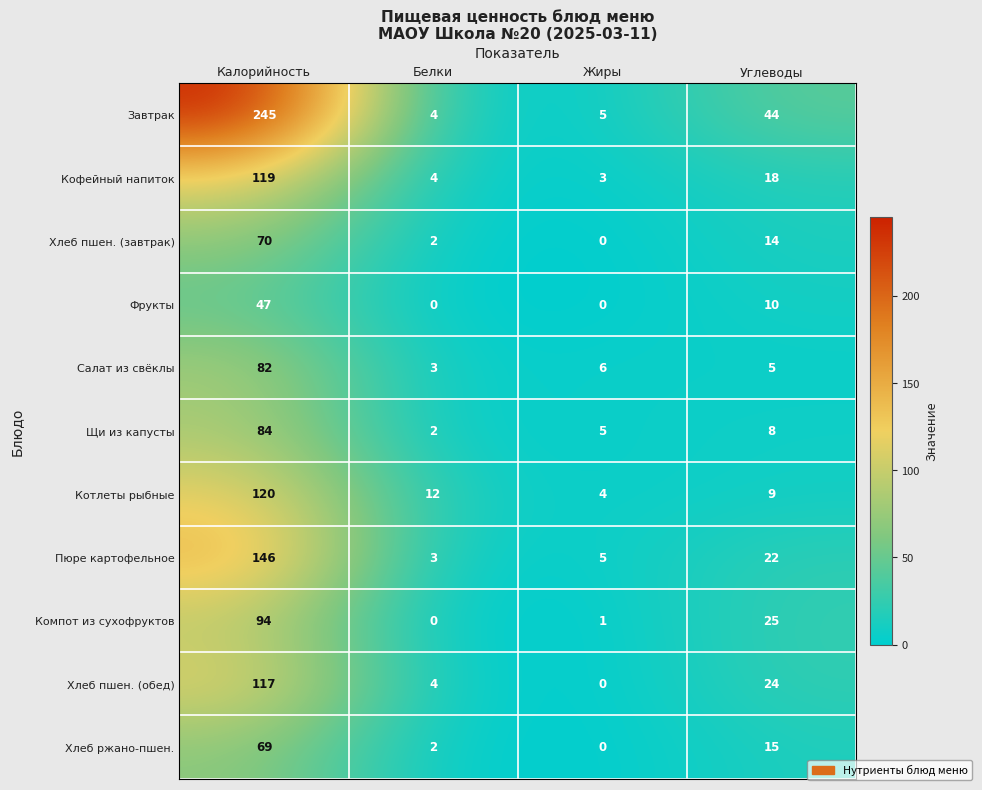

Is it true that Фрукты equals 0 at Белки?

True